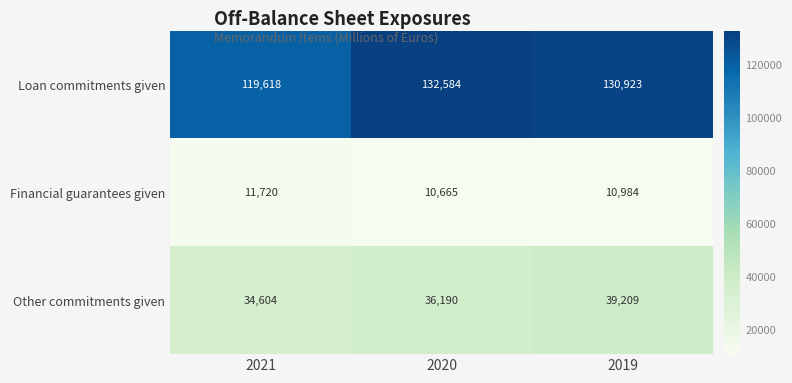

Reading left to right, extract all data points from this chart.

Loan commitments given: 119618	132584	130923
Financial guarantees given: 11720	10665	10984
Other commitments given: 34604	36190	39209